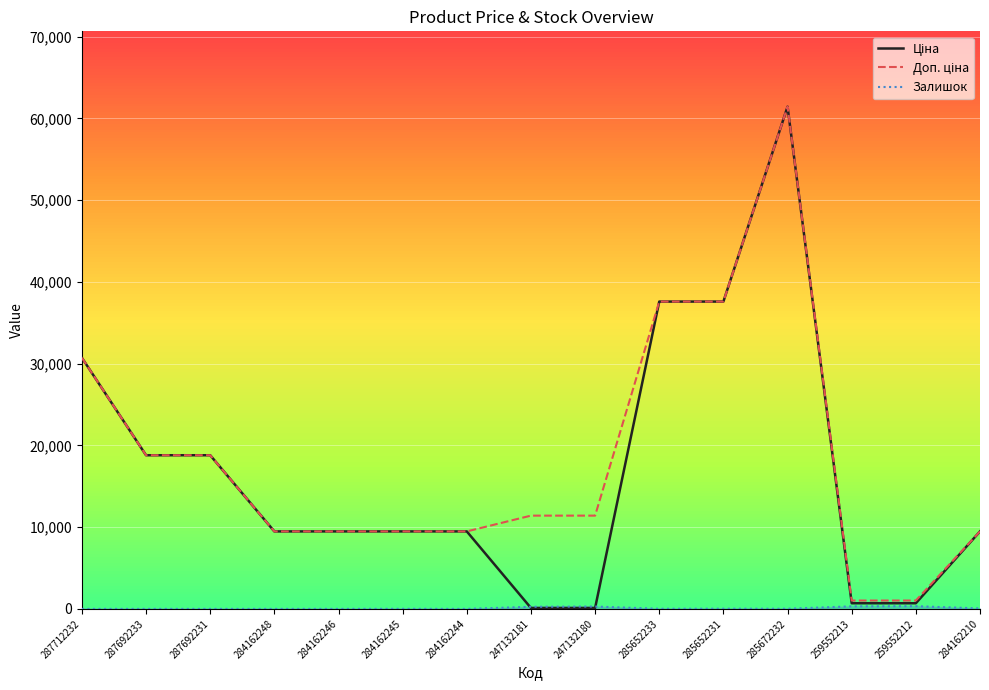

What is the difference between the highest and lowest values at 287712232?

30717.1